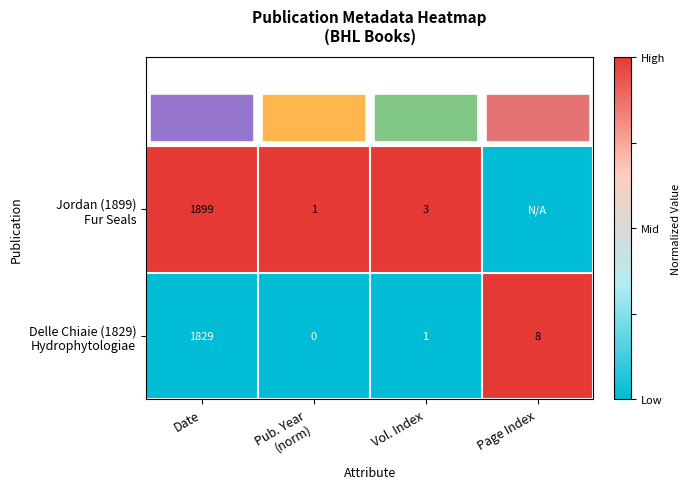

What is the total value across all series at Date?

3728